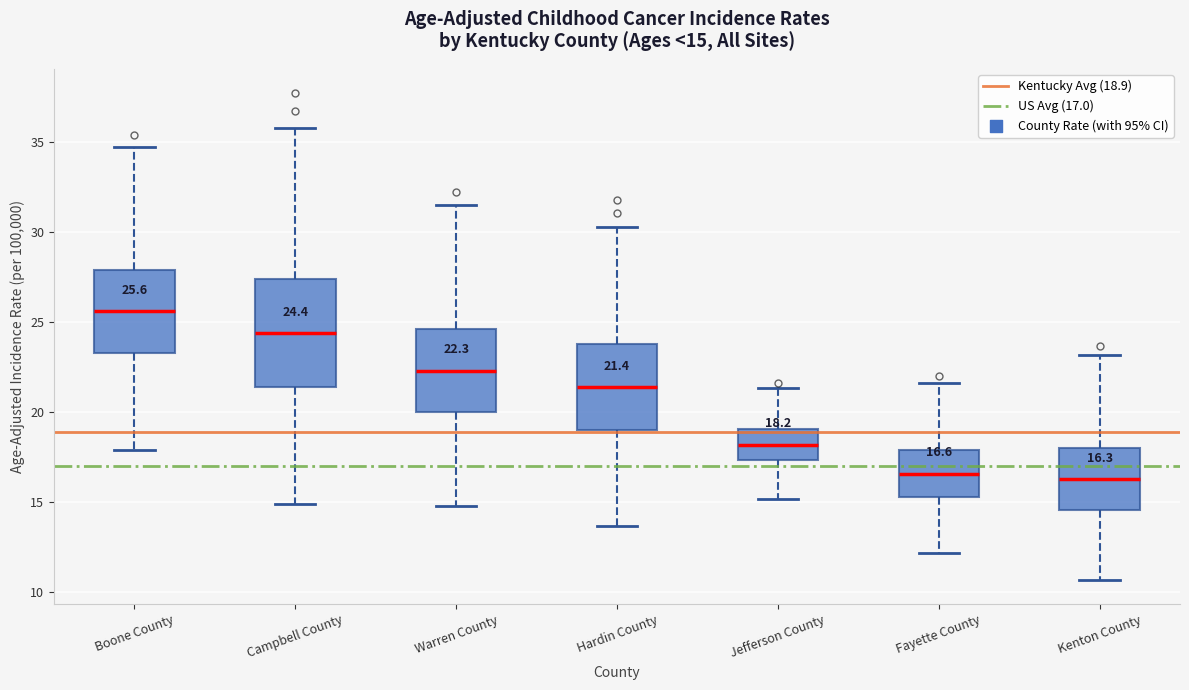

Which box is the tallest, from its lower edge to its upper edge?

Campbell County